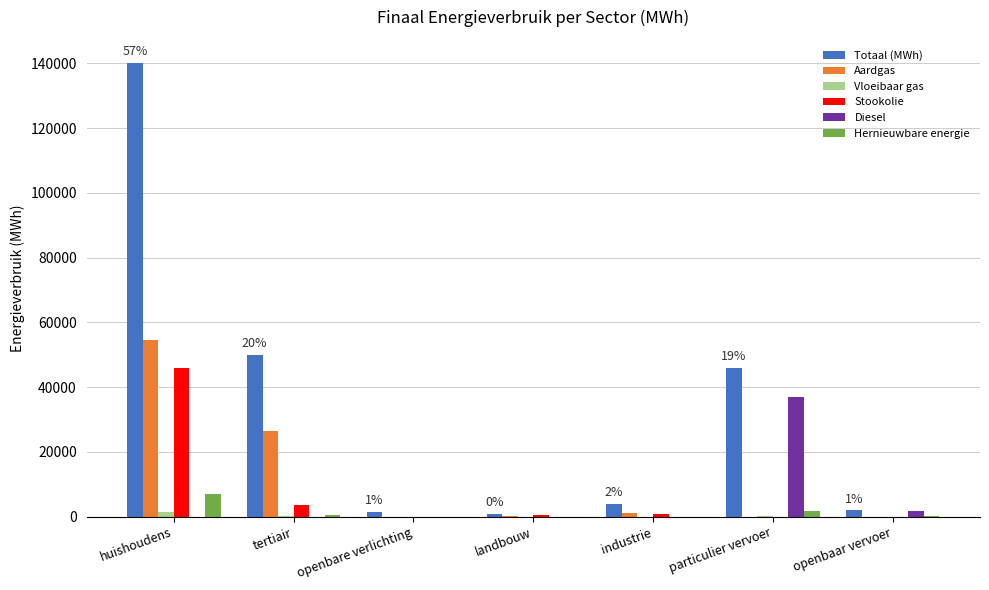

Where is Totaal (MWh) nearest to the value 70607?

tertiair